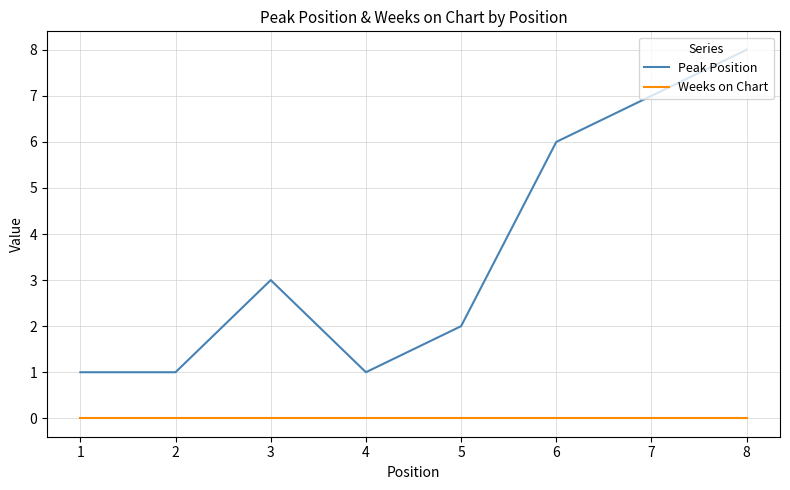

True or false: Peak Position and Weeks on Chart cross at least once.

False